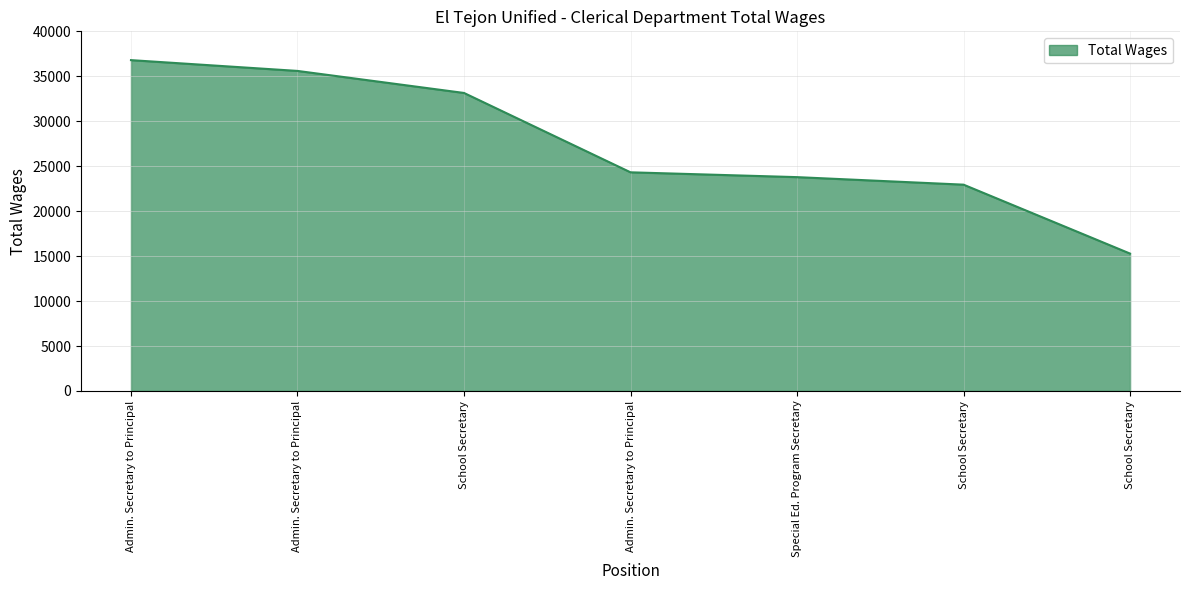

Does the chart have visible grid lines?

Yes